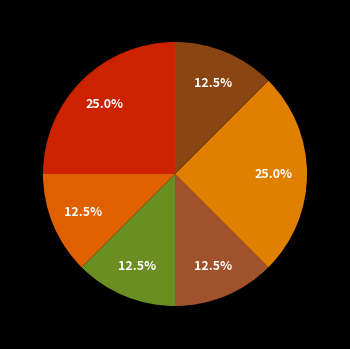

Rank the categories by value from highest to lowest.

Miles Davis, Bigre, Al Di Meola, John Coltrane, Rahsaan Roland Kirk, Hugh Masekela